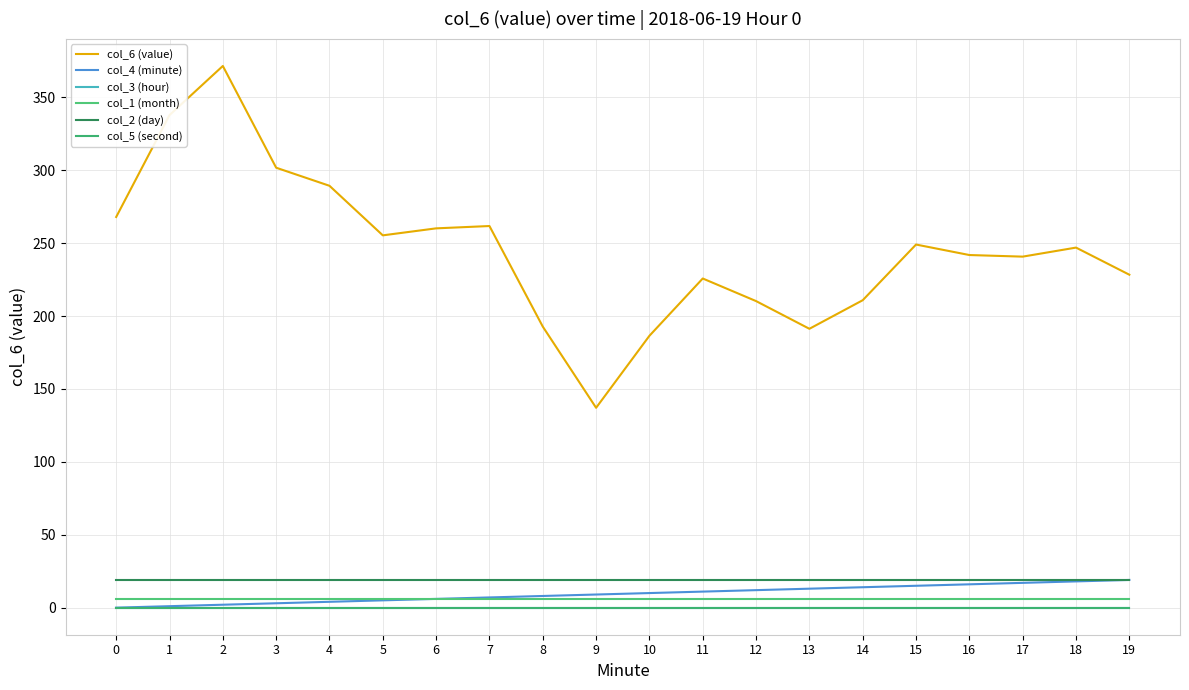

Which series changed the most between 10 and 12?

col_6 (value)